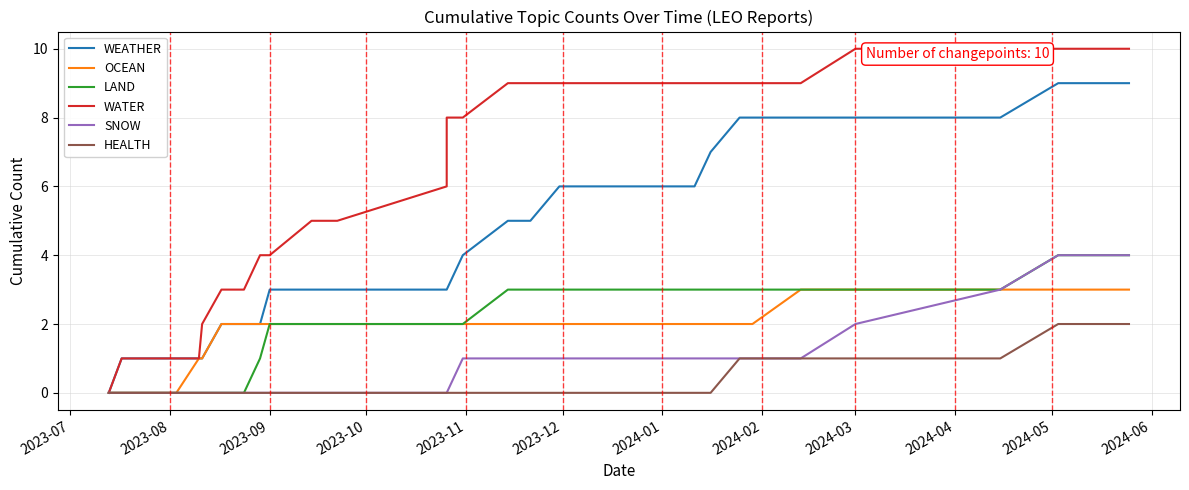

Does the chart display data point markers on the line(s)?

No